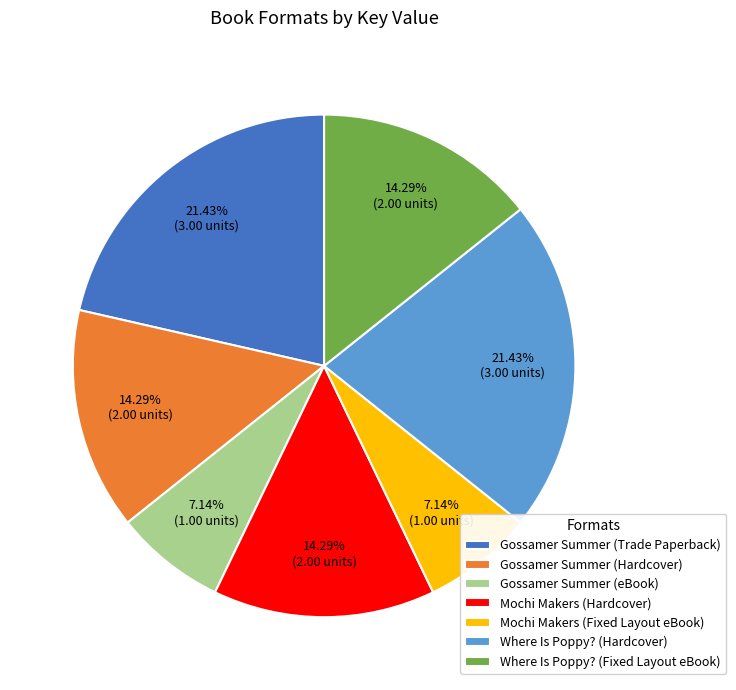

Do Gossamer Summer (Trade Paperback) and Mochi Makers (Hardcover) together represent more than half of the pie?

No